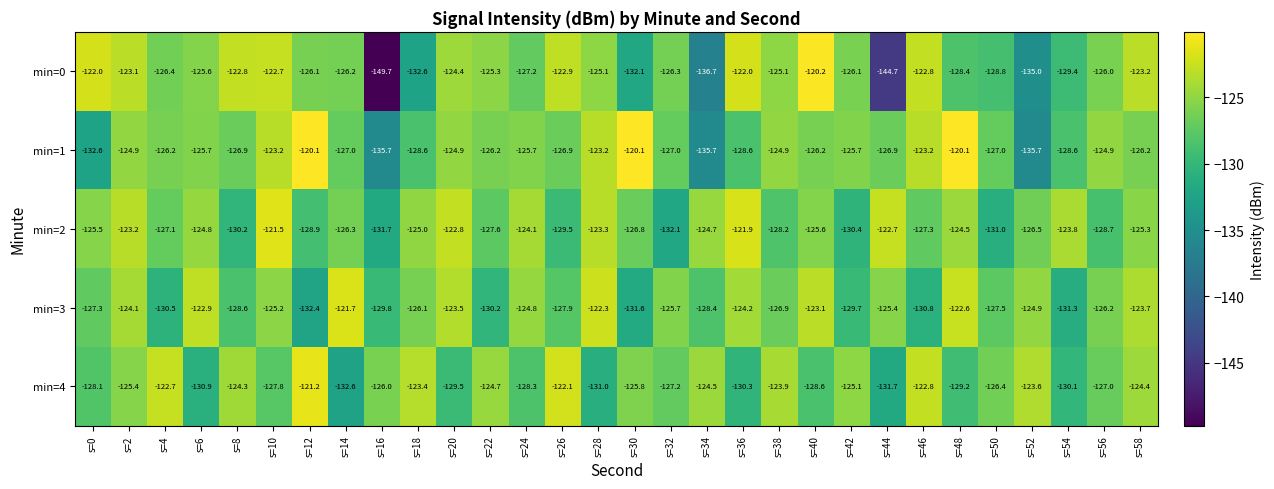

What is the difference between the min=2 values at s=12 and s=58?

3.6